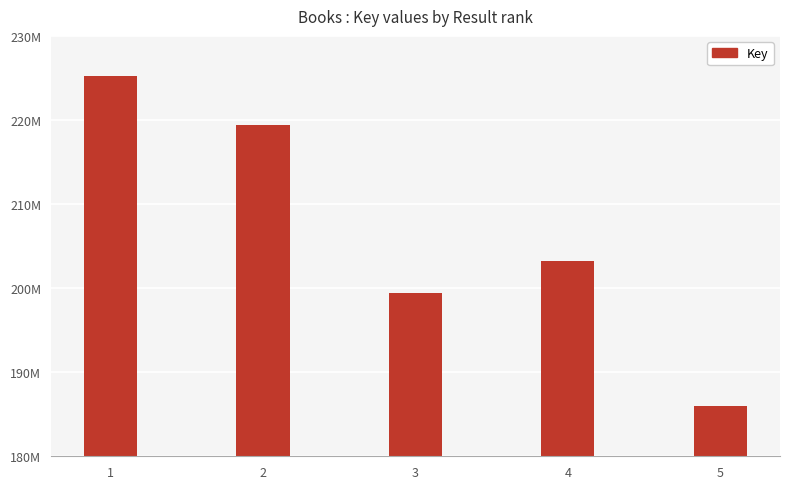

What is the change in value from 2 to 4?

-16225483